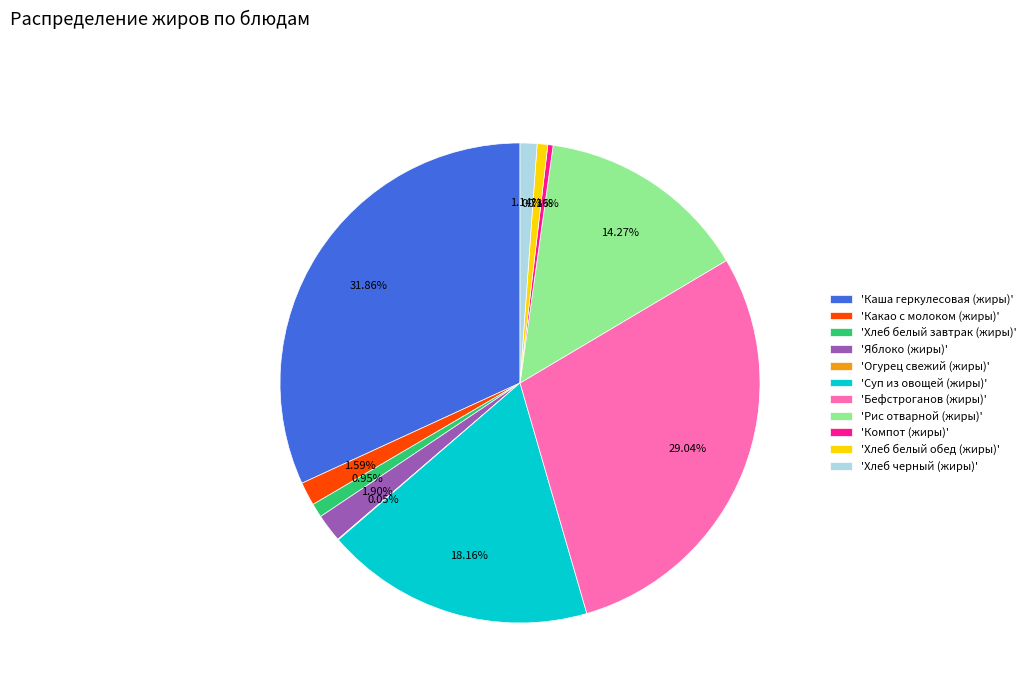

Does 'Какао с молоком (жиры)' account for over 50% of the chart?

No